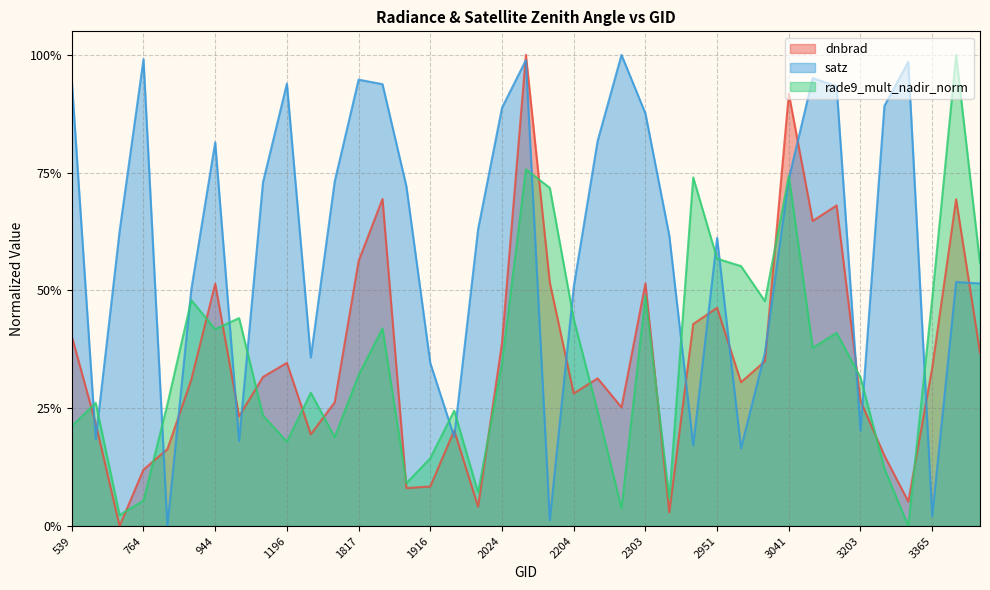

At which category is the sum across all series the highest?

2042